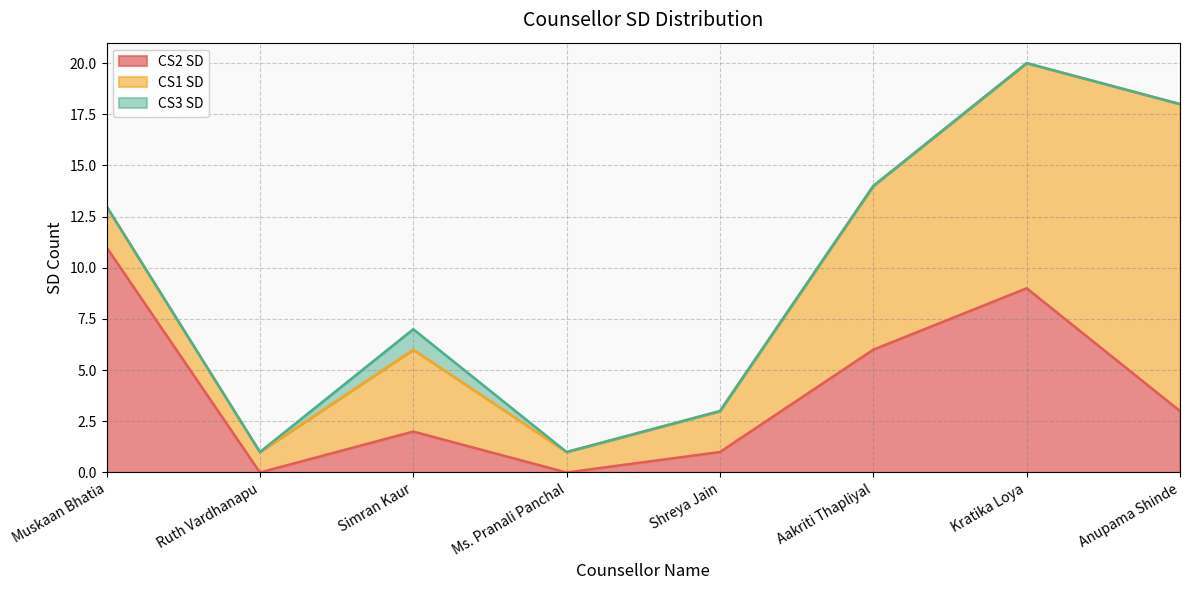

What is the sum of all CS3 SD values?

1